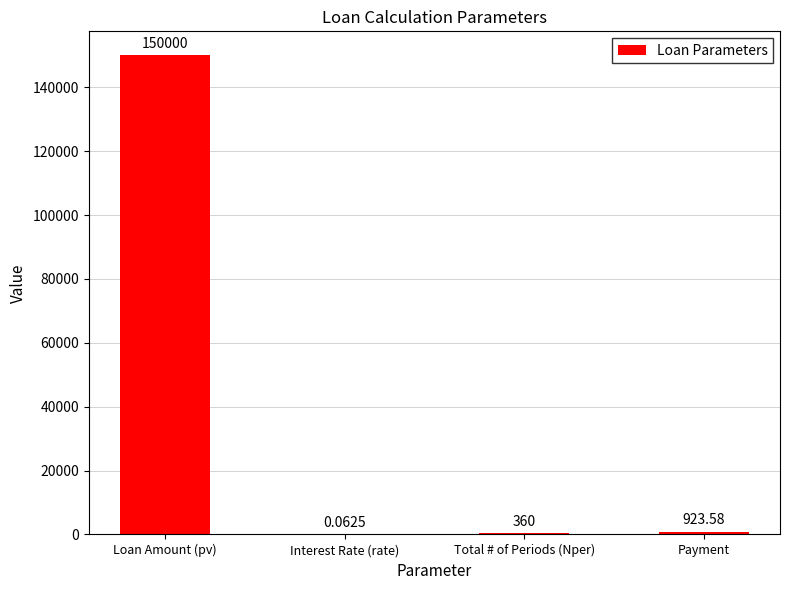

Which has a higher value, Loan Amount (pv) or Interest Rate (rate)?

Loan Amount (pv)